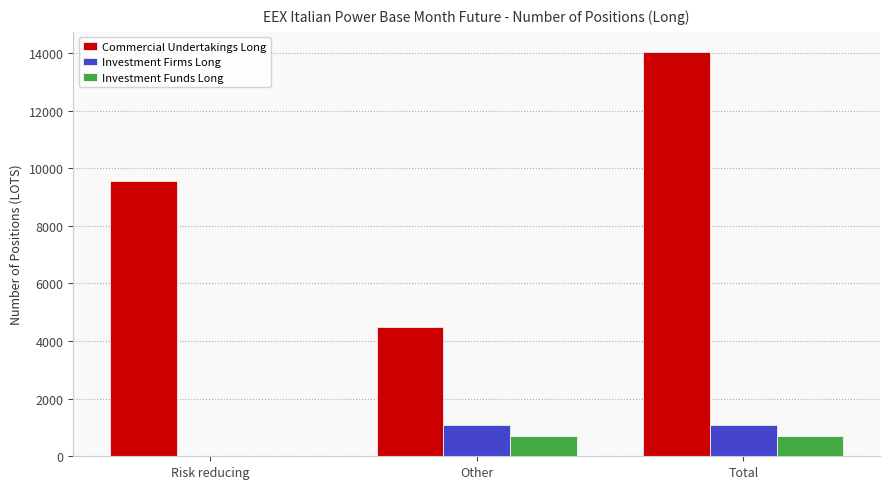

What is the total value across all series at Total?

15820.3